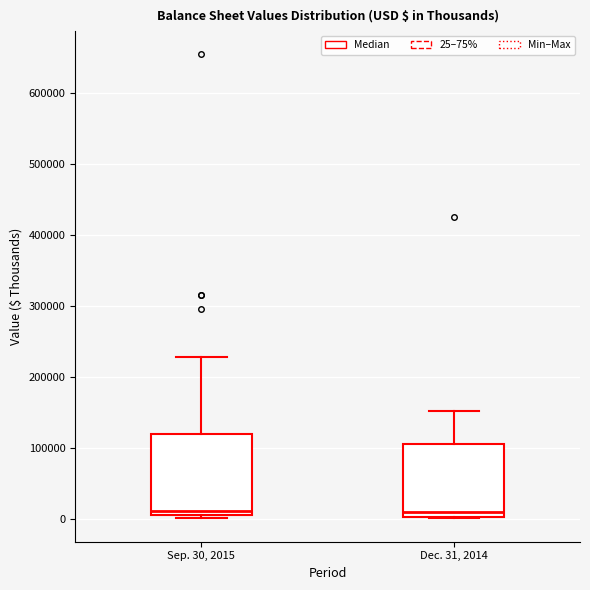

Where is the lower edge of the box for Sep. 30, 2015 on the y-axis? The values are not printed on the chart, so give them approximately, as read against the axis.

10000